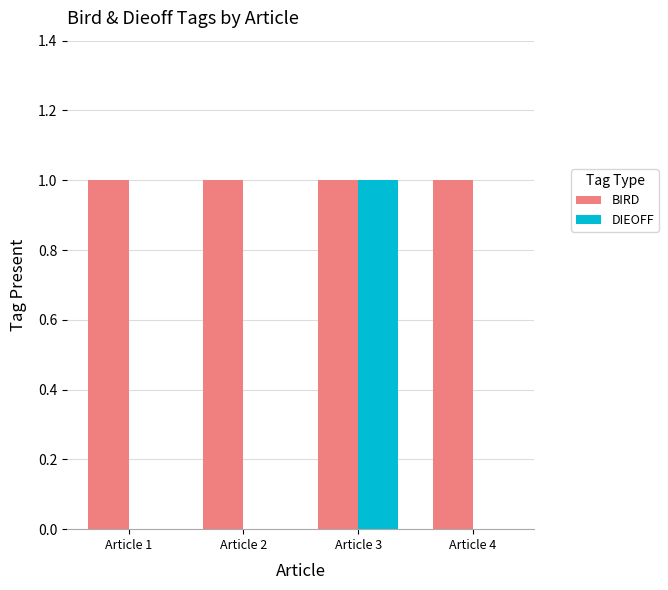

Reading left to right, transcribe all the data shown in this chart.

BIRD: 1	1	1	1
DIEOFF: 0	0	1	0